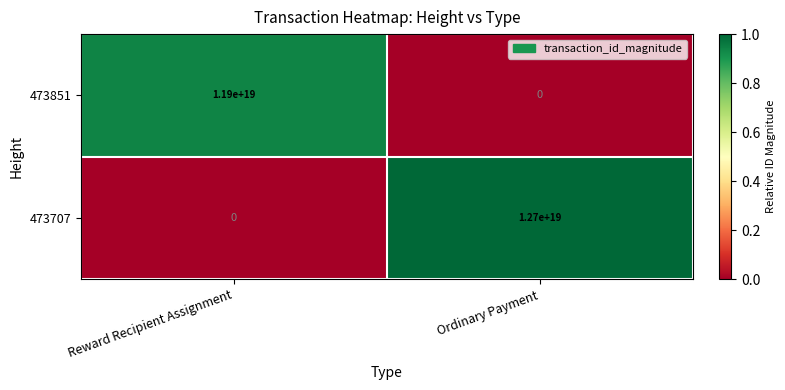

Between Reward Recipient Assignment and Ordinary Payment, which series saw the biggest shift?

473707